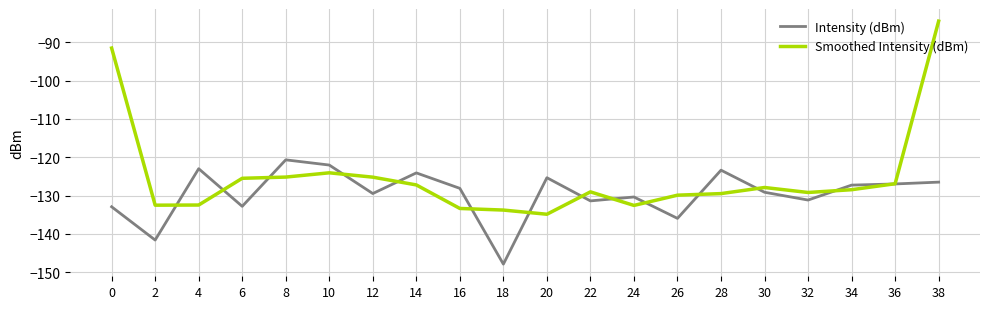

What is the sum of the Smoothed Intensity (dBm) values at 36 and 34?

-255.4